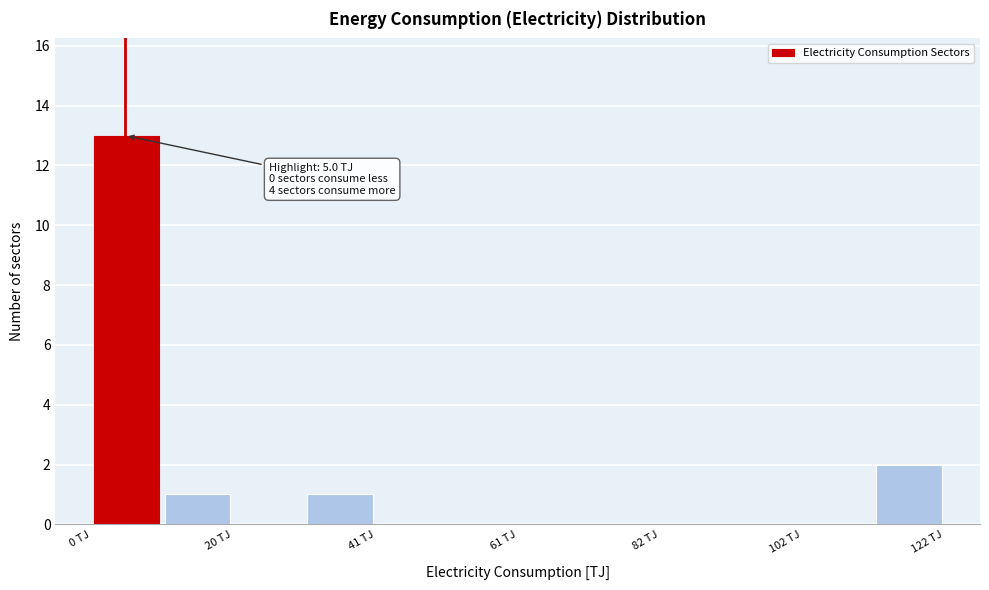

Read against the x-axis, roughly where is the centre of the tallest bar?

5